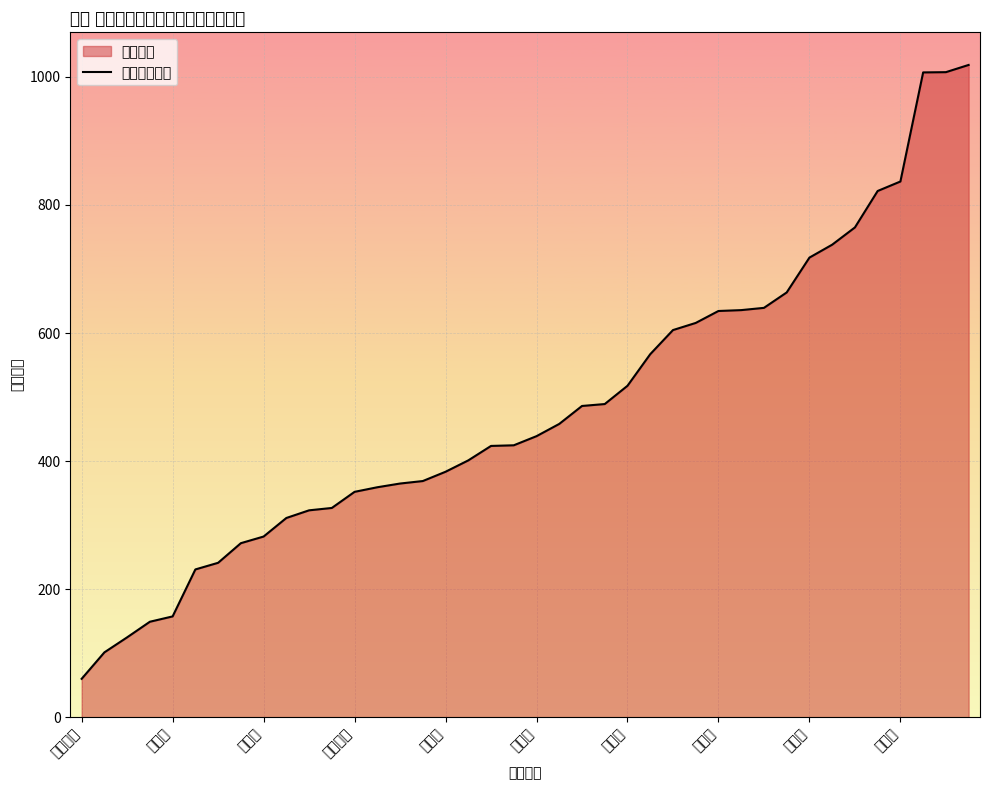

Which category has the lowest value across all series?

三门峡市